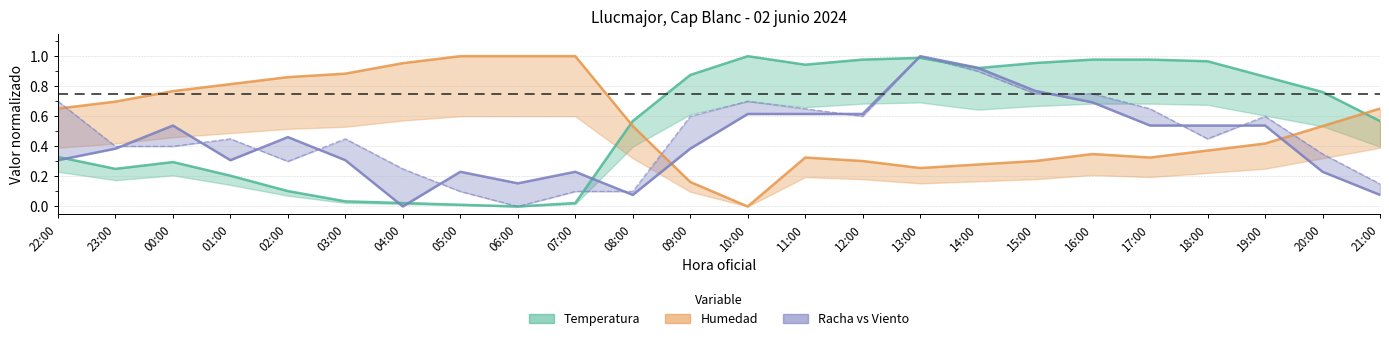

Which category has the lowest value across all series?

06:00